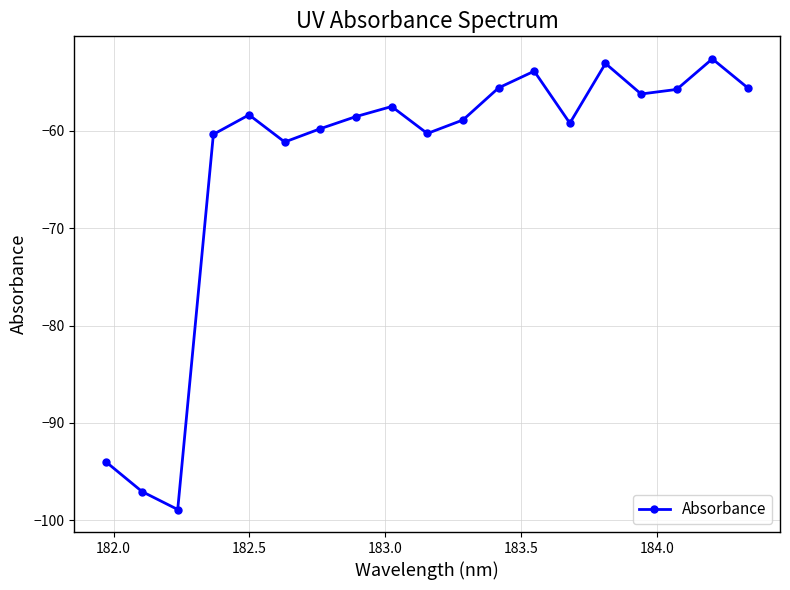

What is the greatest value displayed?

-52.6